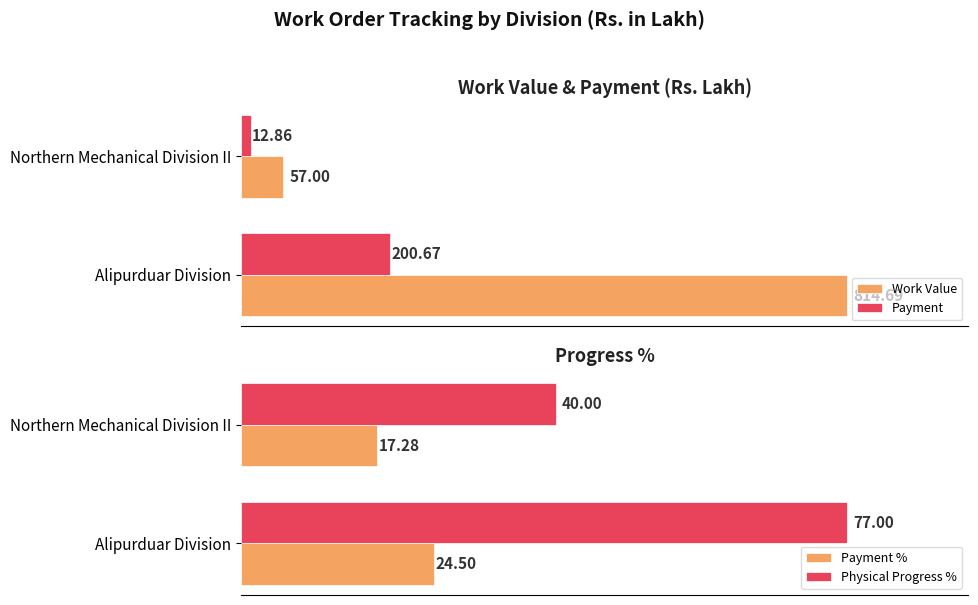

Rank the series by their maximum value, from highest to lowest.

Work Value, Payment, Physical Progress %, Payment %